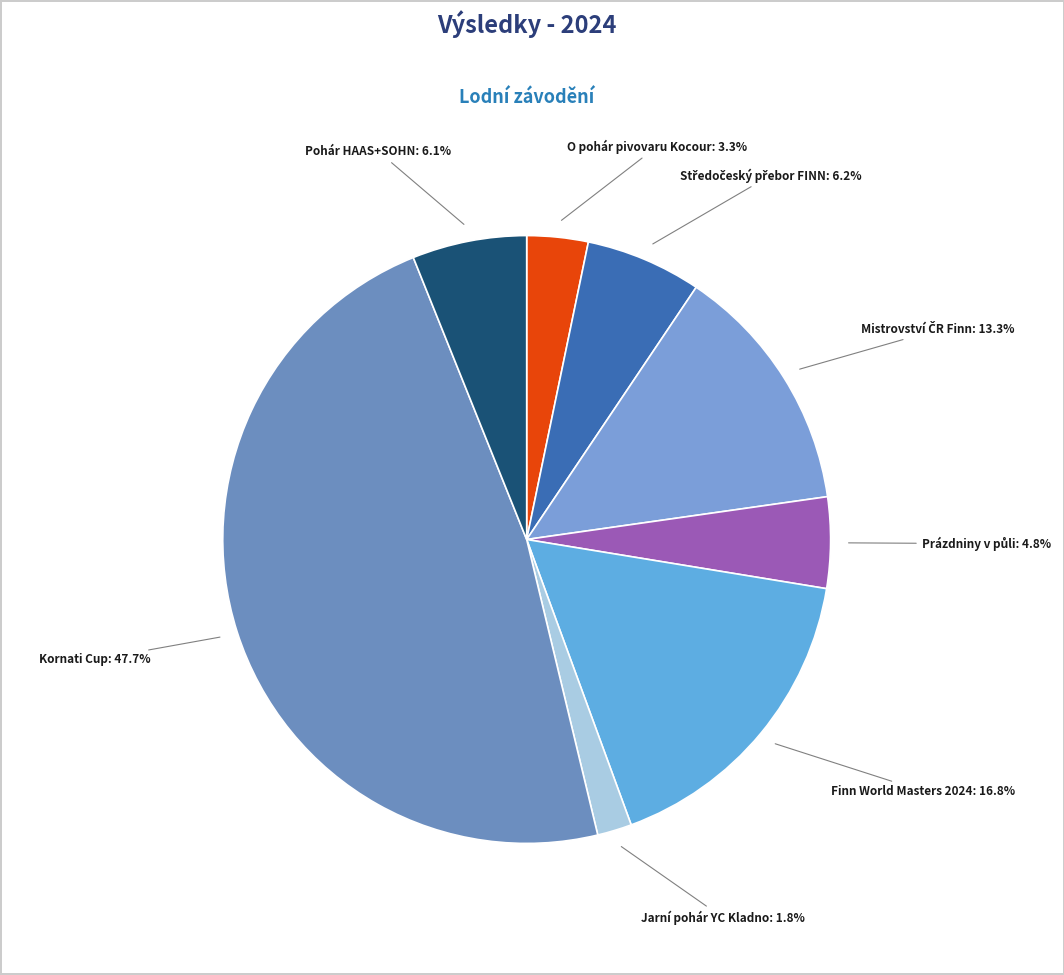

How many slices are in this pie chart?

8